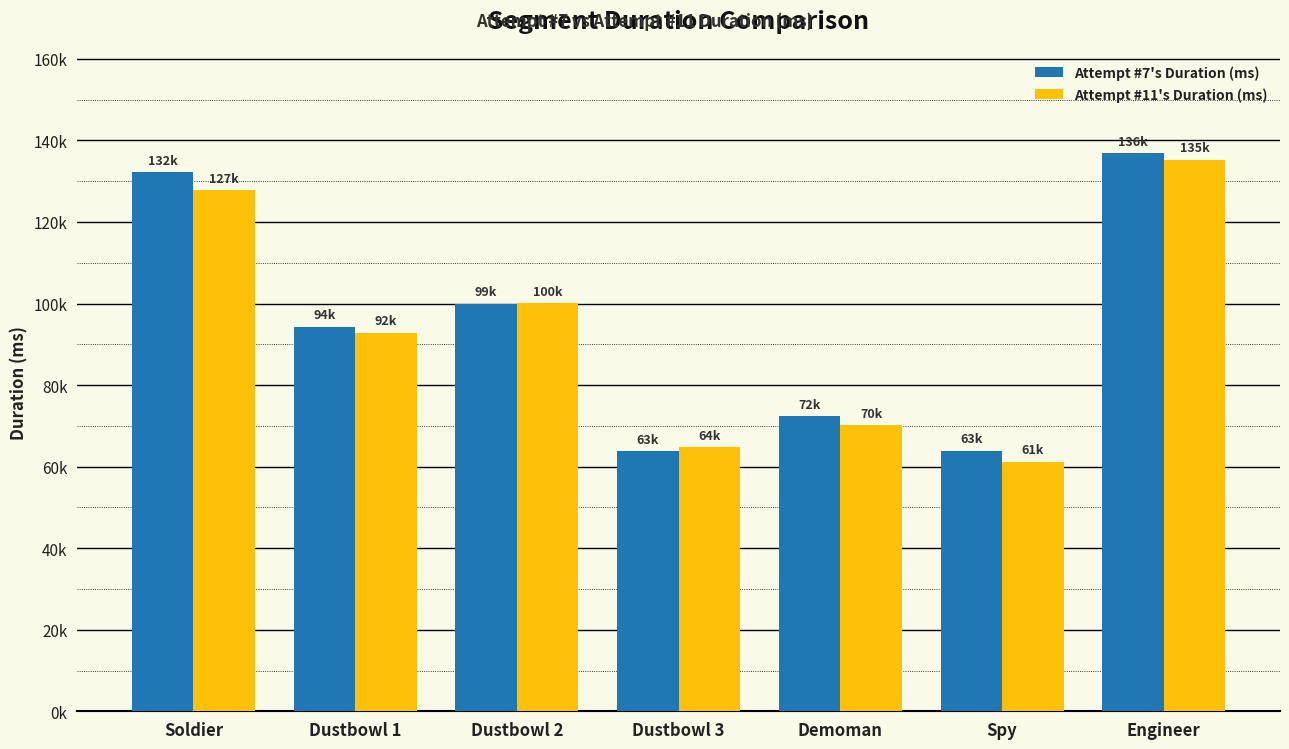

What value does the Attempt #7's Duration (ms) series have at Dustbowl 1, to the nearest 100?

94200